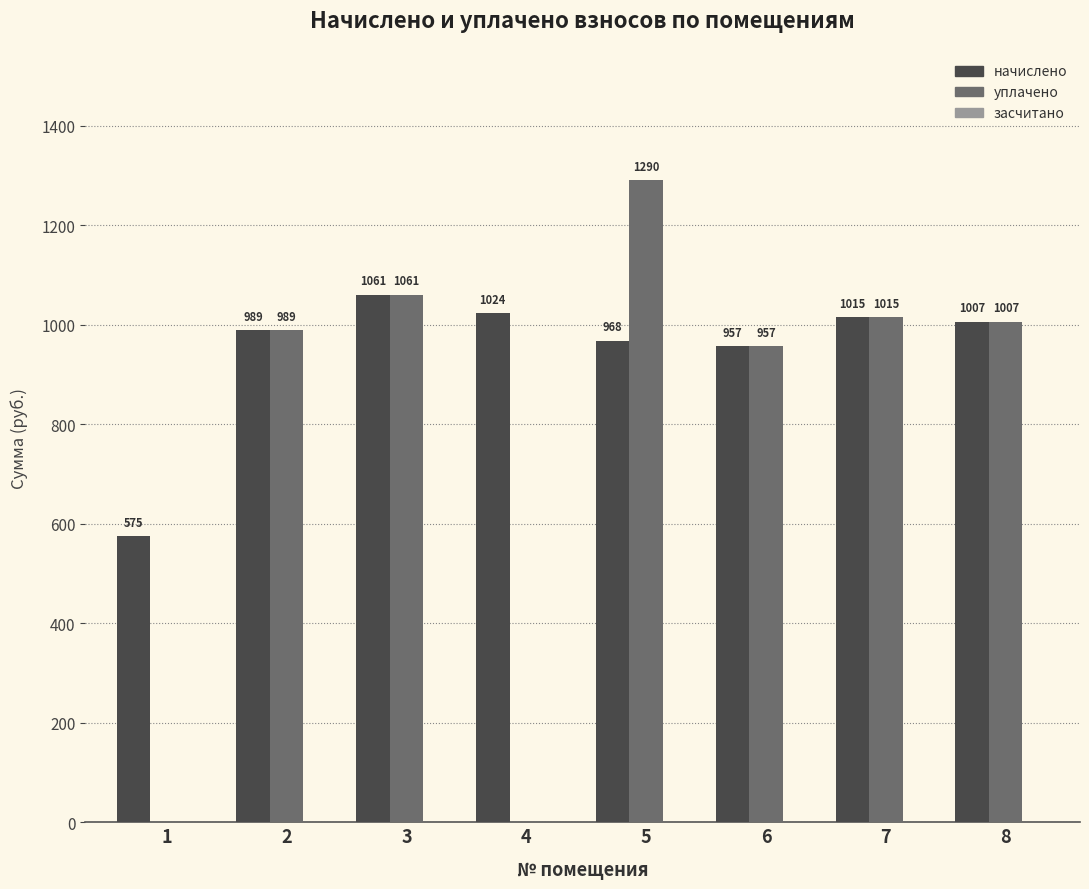

What is the highest value of the начислено series?

1060.6